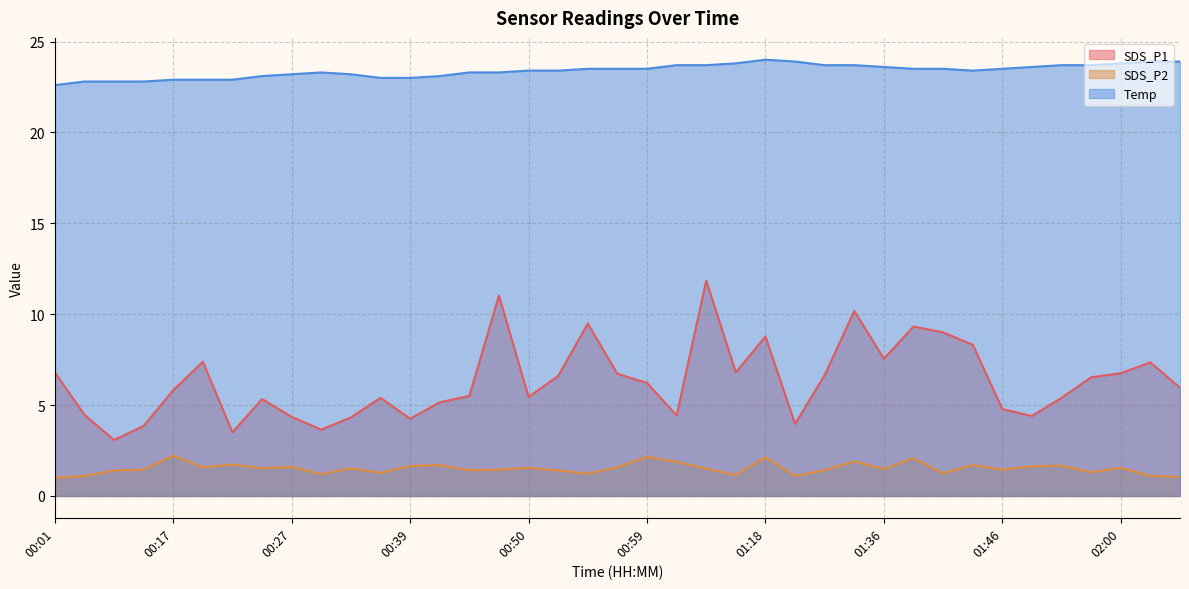

At how many categories does at least one series exceed 8?

39